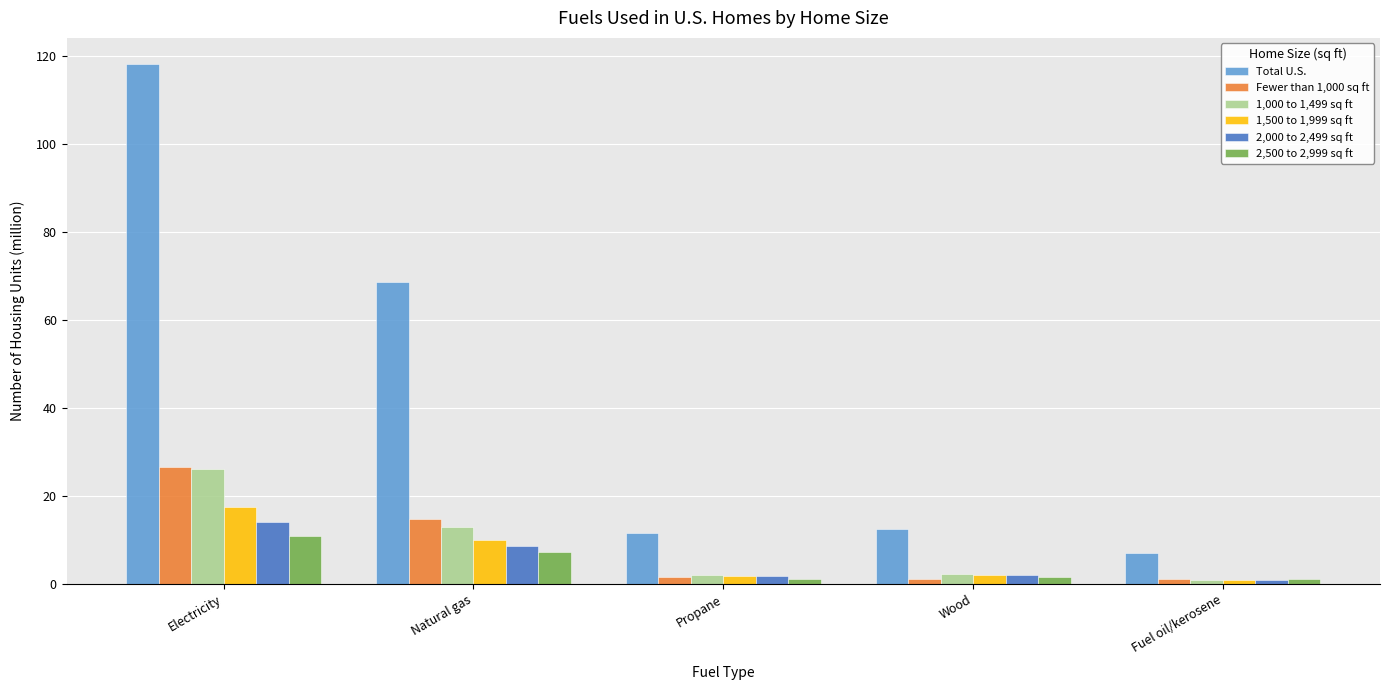

What is the approximate value of Total U.S. at Propane?

11.6